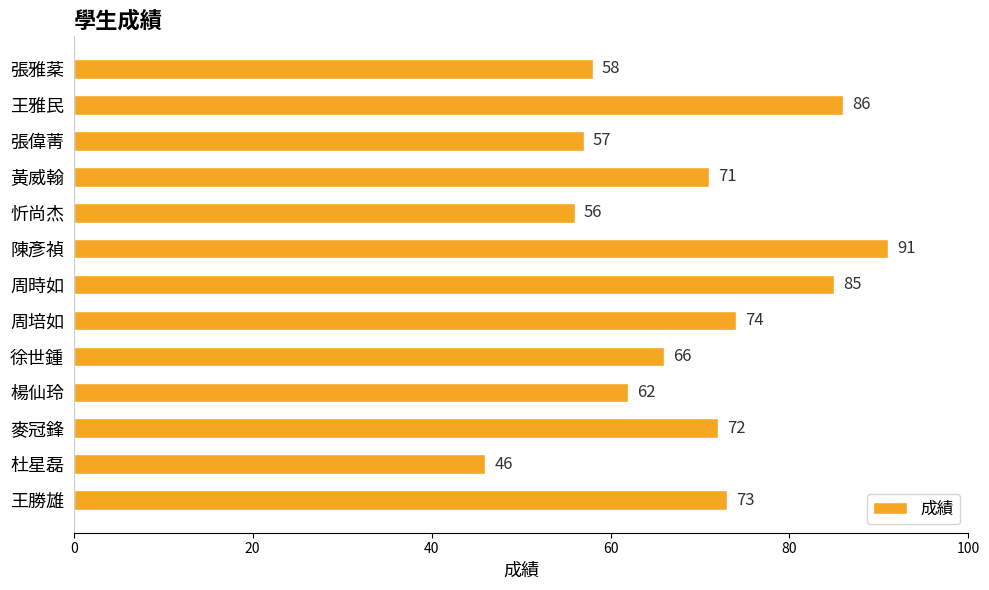

At which category does the chart reach its minimum across all series?

杜星磊